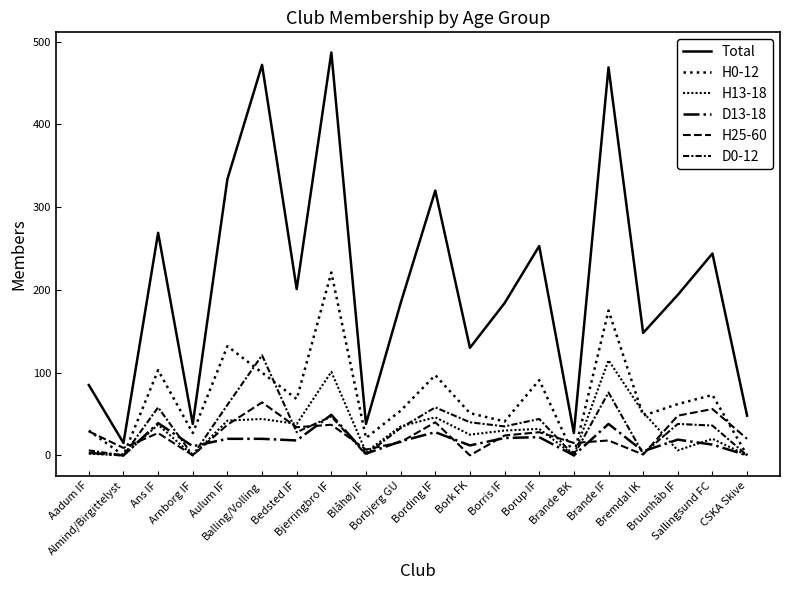

Between Ans IF and Brande BK, which is larger?

Ans IF